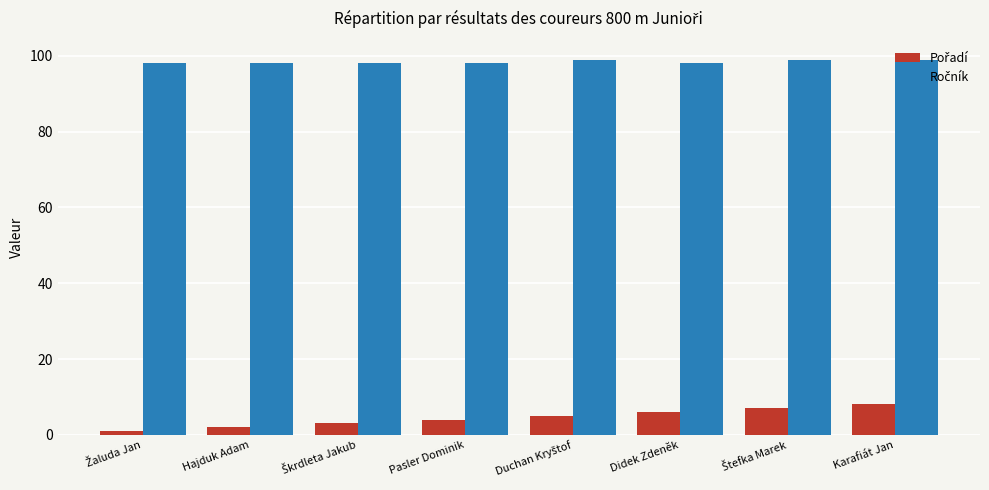

What is the total value across all series at Karafiát Jan?

107